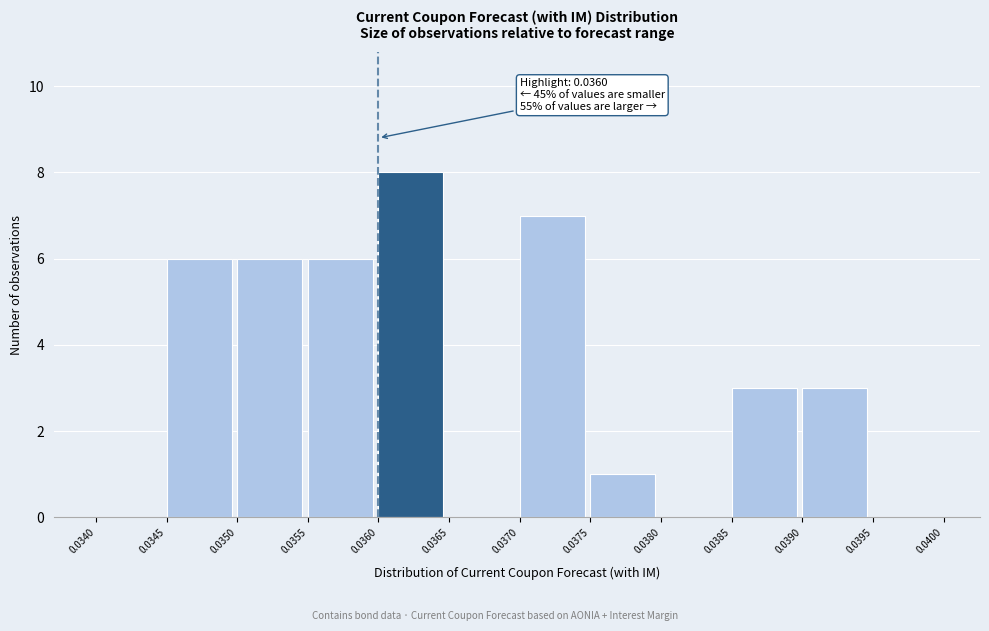

Over which range of the x-axis is the bar tallest?

0.0360 to 0.0365